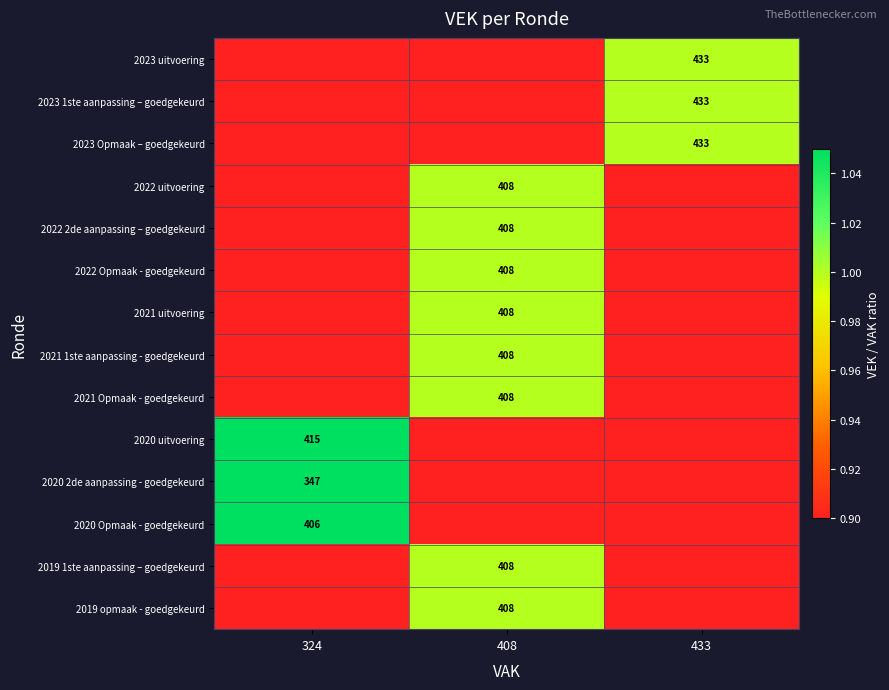

Is it true that 2022 2de aanpassing – goedgekeurd equals 408 at 408?

True